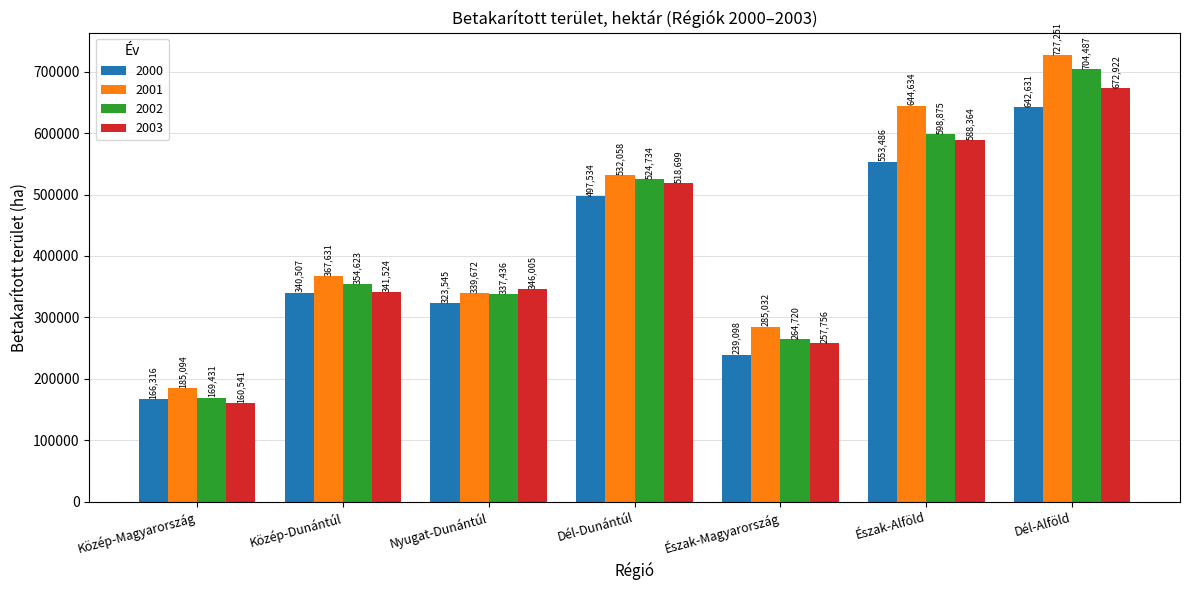

What is the label of the 3rd bar from the left?

Nyugat-Dunántúl